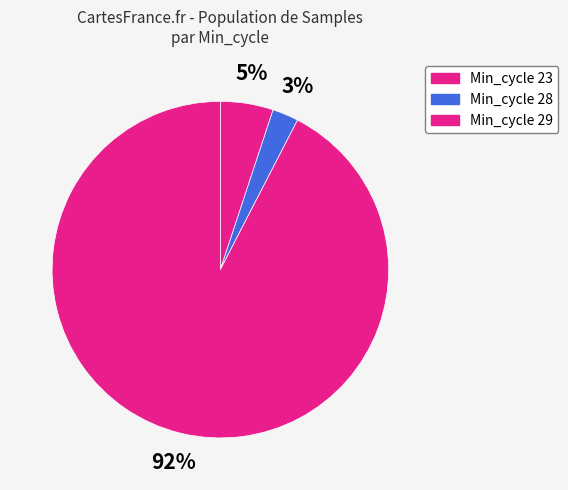

Is there a majority slice in this chart?

Yes